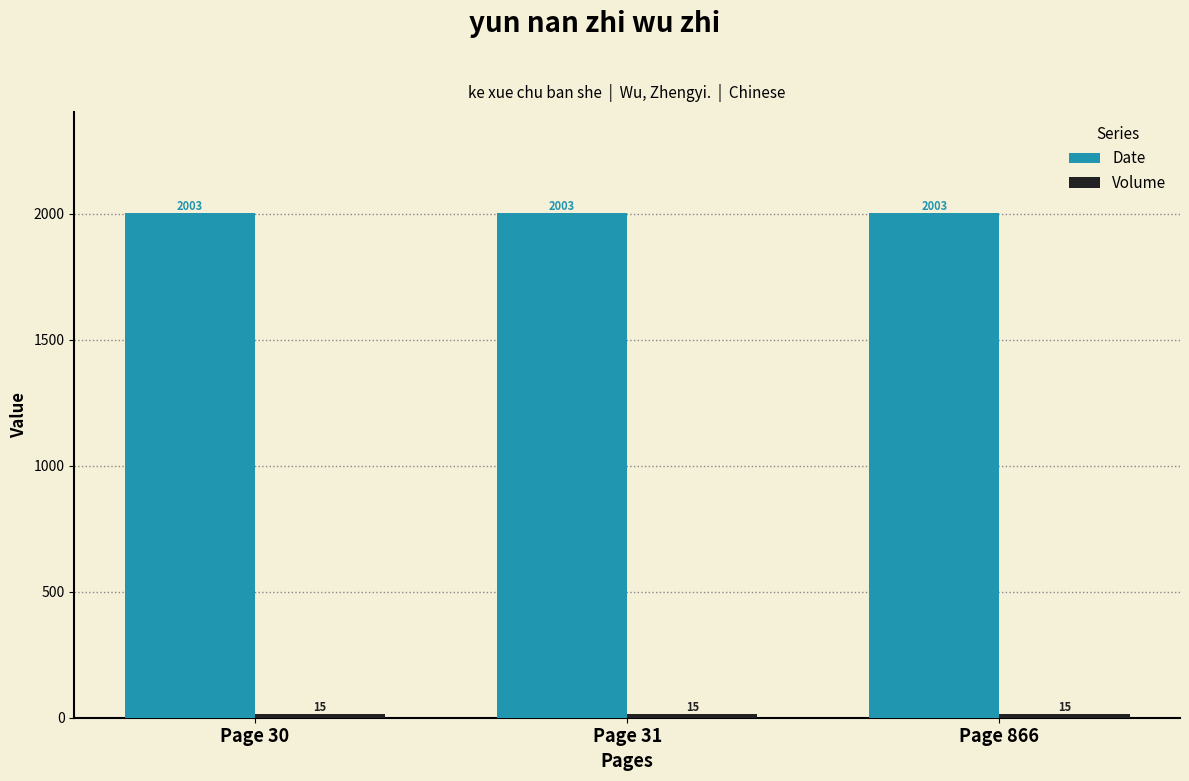

The Date series shows 2003 at Page 30. True or false?

True